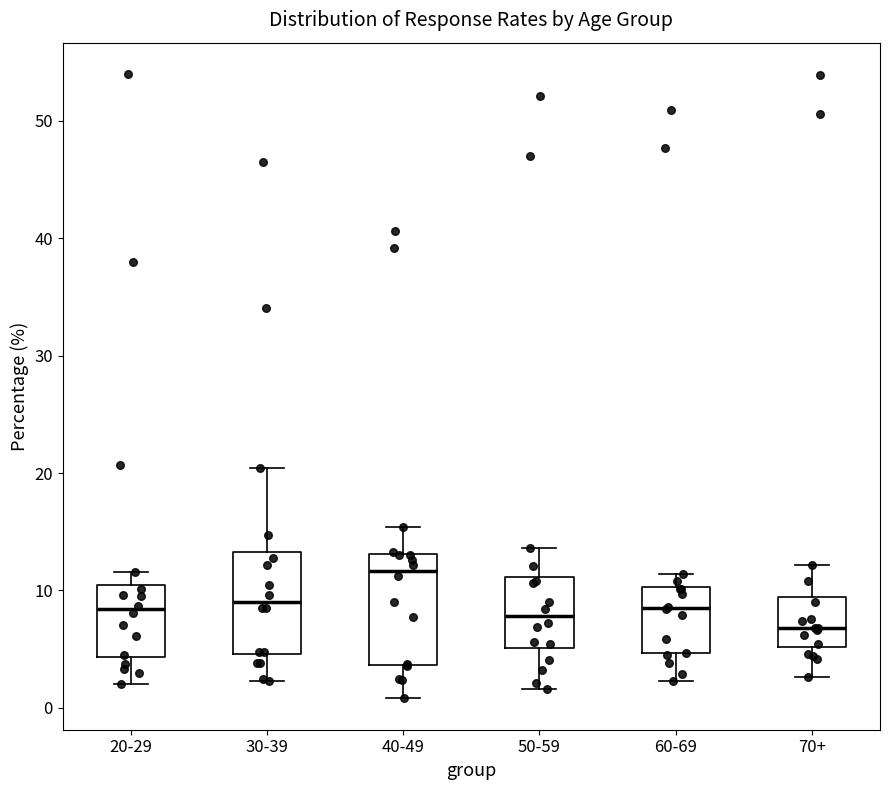

Which box's median line is the highest?

40-49